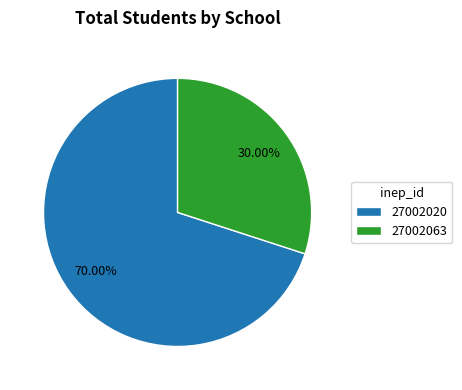

True or false: 27002020 accounts for 70% of the total.

True